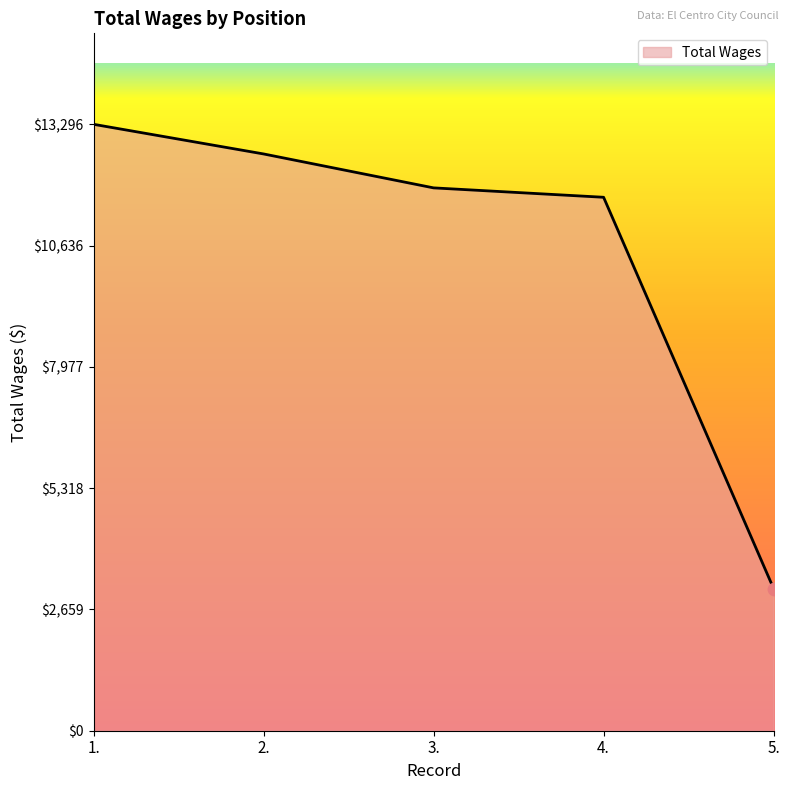

What is the change in value from 3. to 4.?

-206